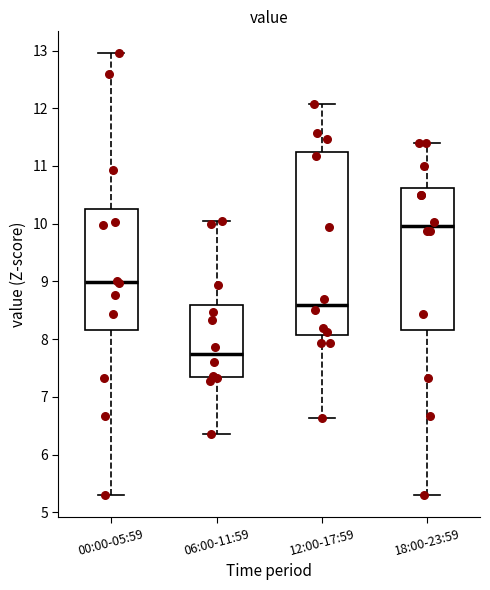

Which box is the tallest, from its lower edge to its upper edge?

12:00-17:59